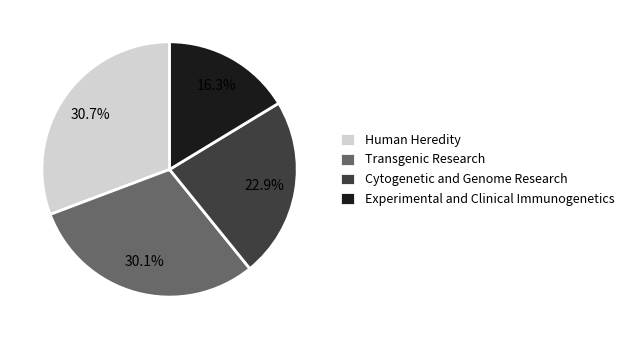

Does Transgenic Research represent more than half of the total?

No